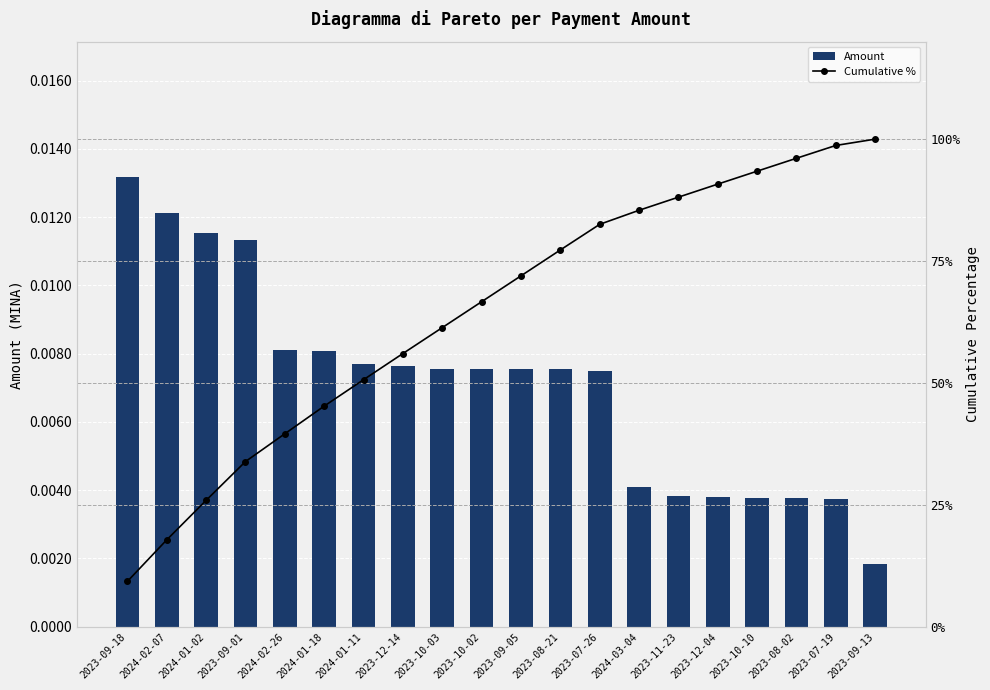

What is the difference between the maximum and minimum values in the Cumulative % series?

90.7